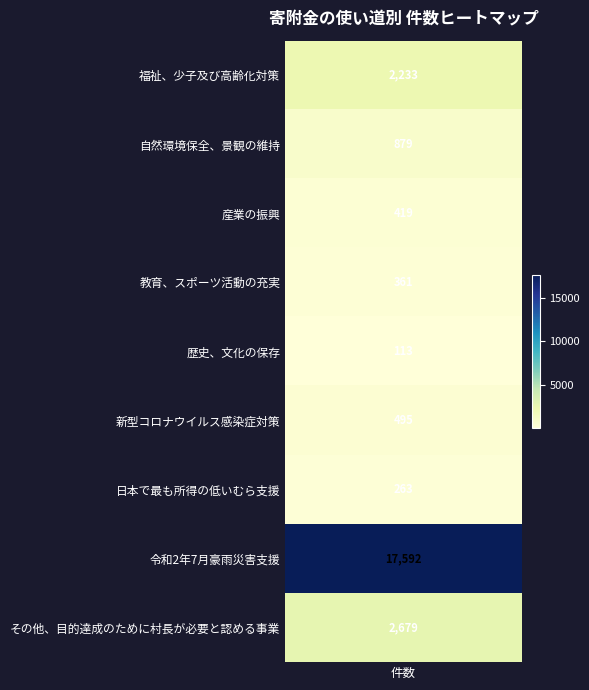

Reading left to right, what are all the values shown in this chart?

2233	879	419	361	113	495	263	17592	2679